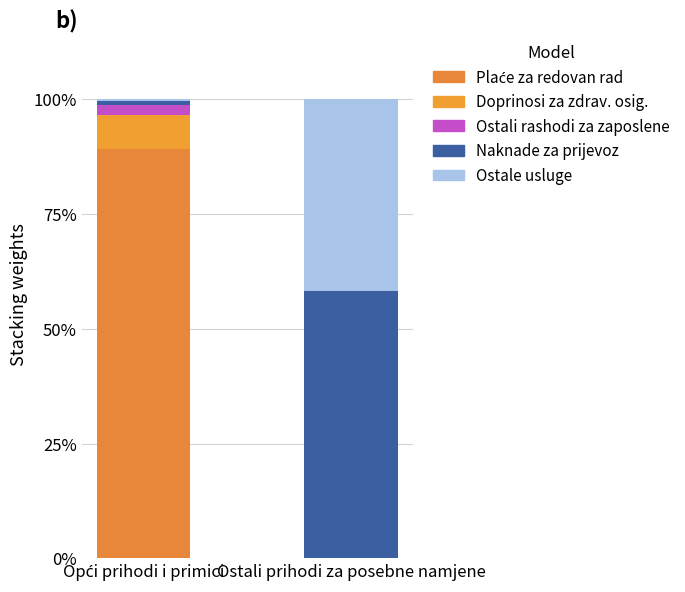

True or false: Plaće za redovan rad has a value of 89.2 at Opći prihodi i primici.

True